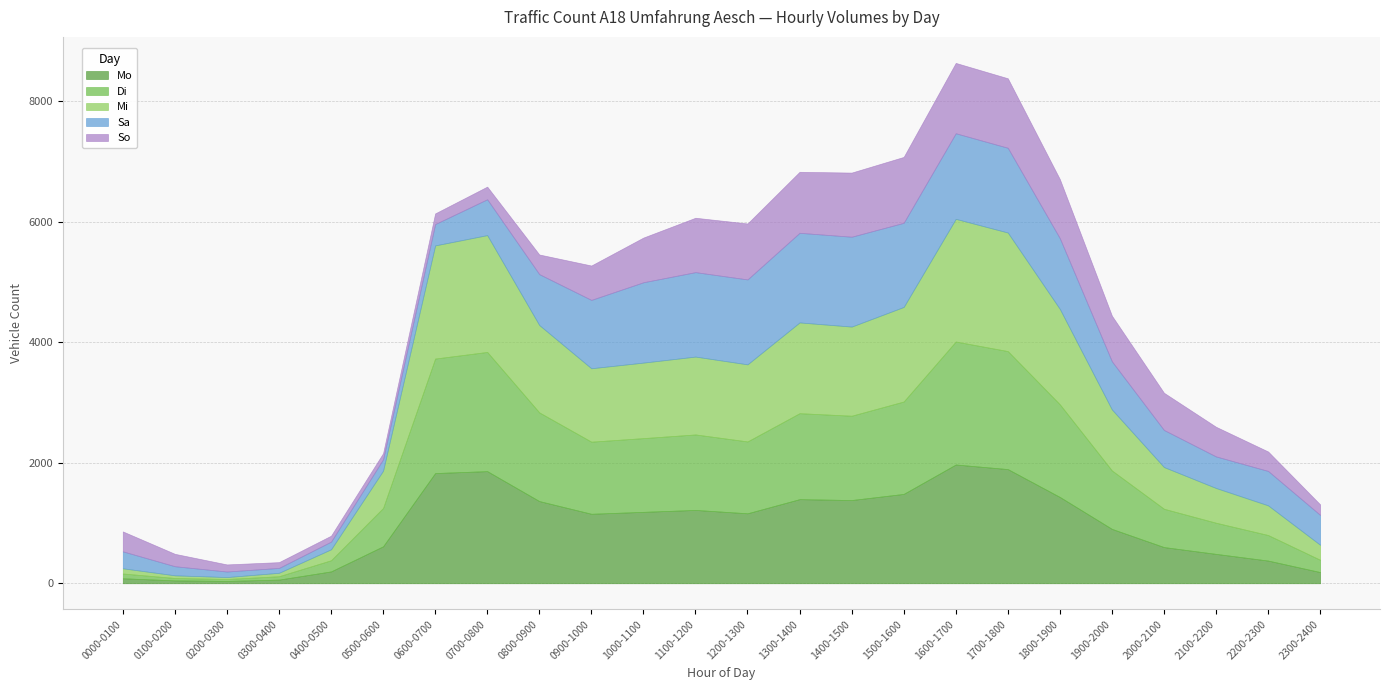

What is the value of the Mi point at the 18th from the left?

1969